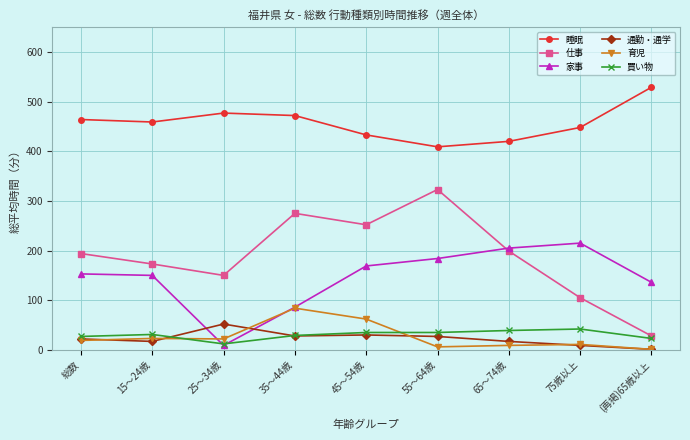

True or false: 睡眠 and 買い物 intersect in this chart.

False